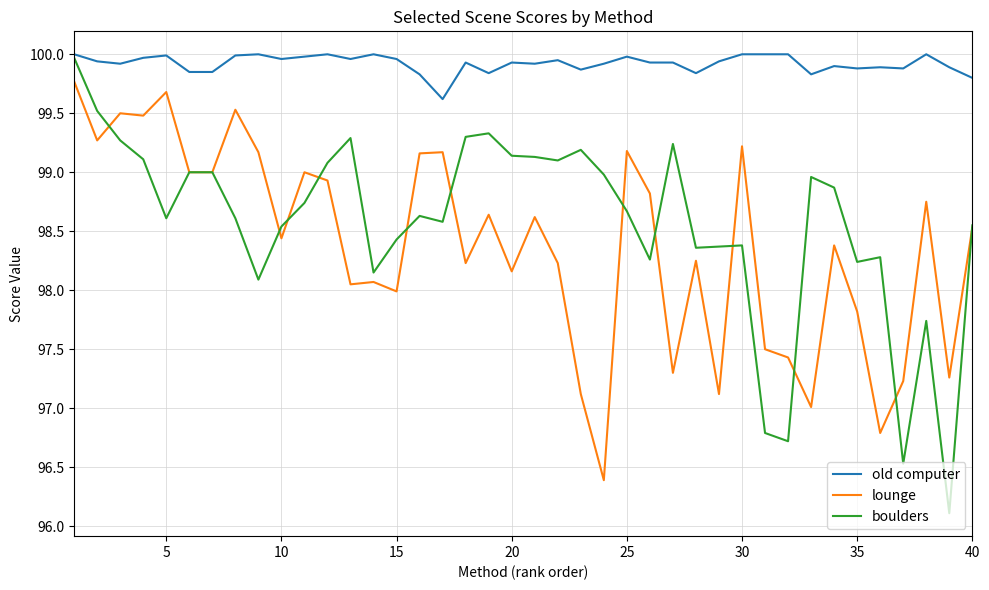

True or false: lounge and old computer cross at least once.

False